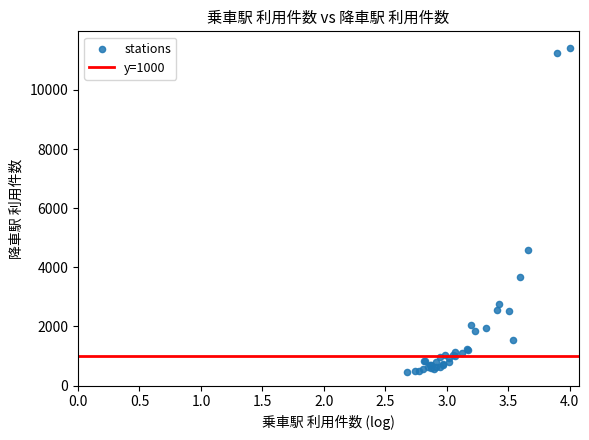

What Y value in the scatter plot is closest to 5954?

4600